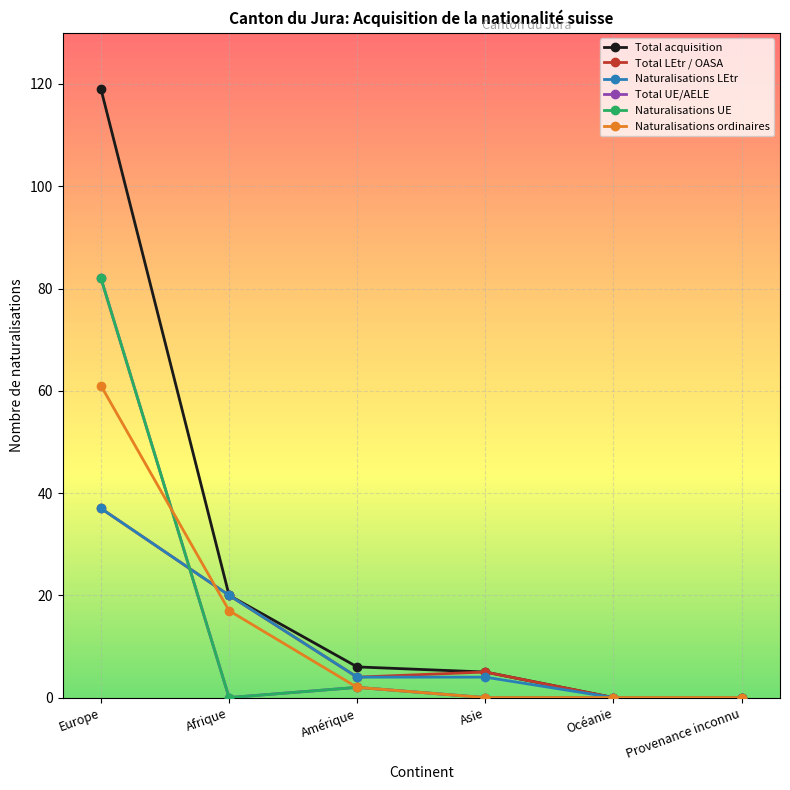

What is the label of the 6th point from the right?

Europe